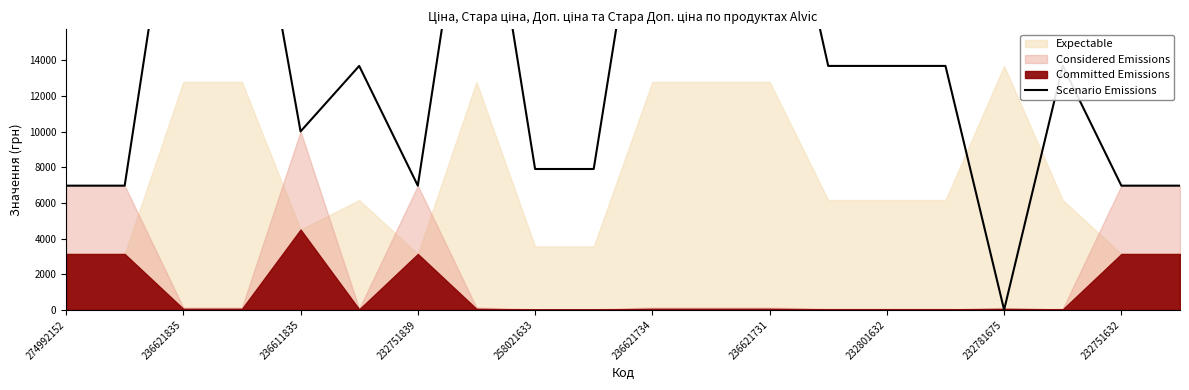

Approximately how many times larger is the value at 258021633 compared to 232751632?

1.3